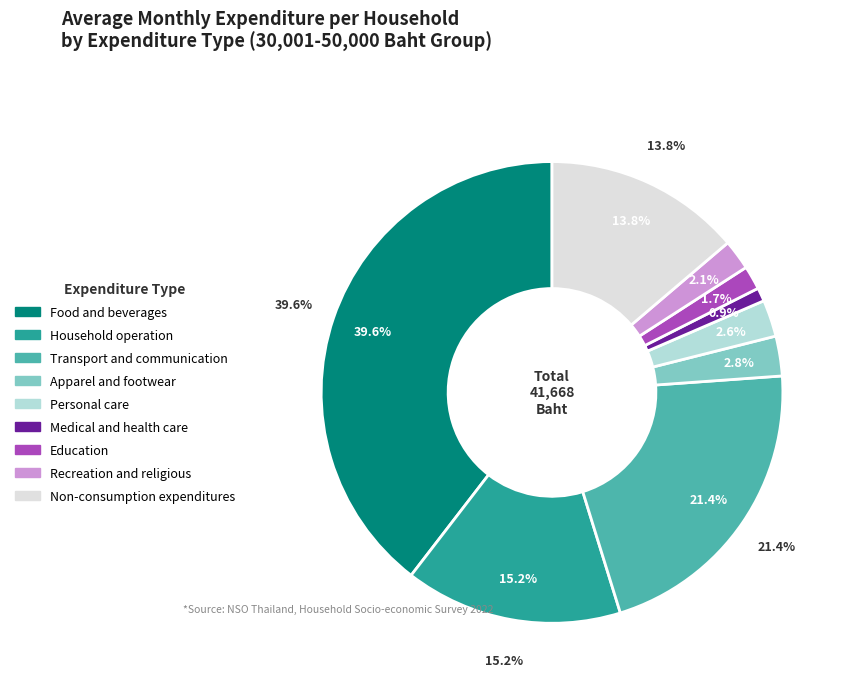

Count the number of slices in the pie.

9